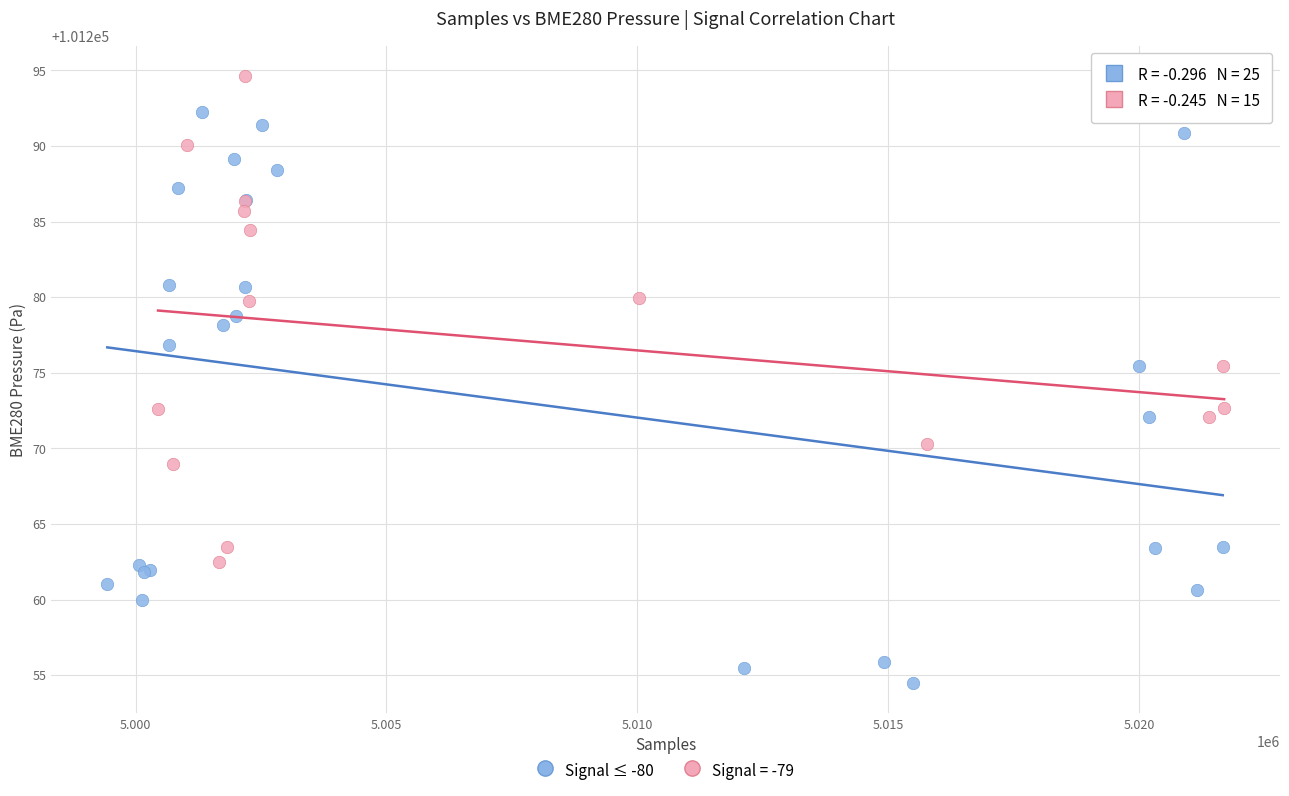

Which series contains the highest Y value?

Signal = -79